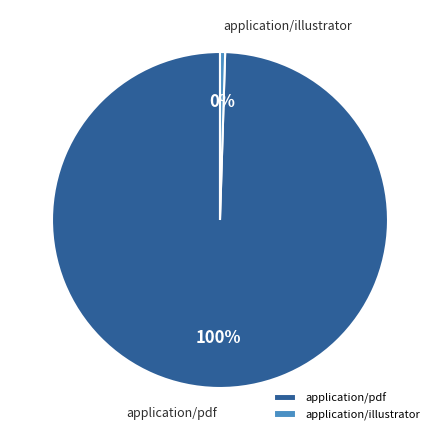

How many segments does this pie chart have?

2